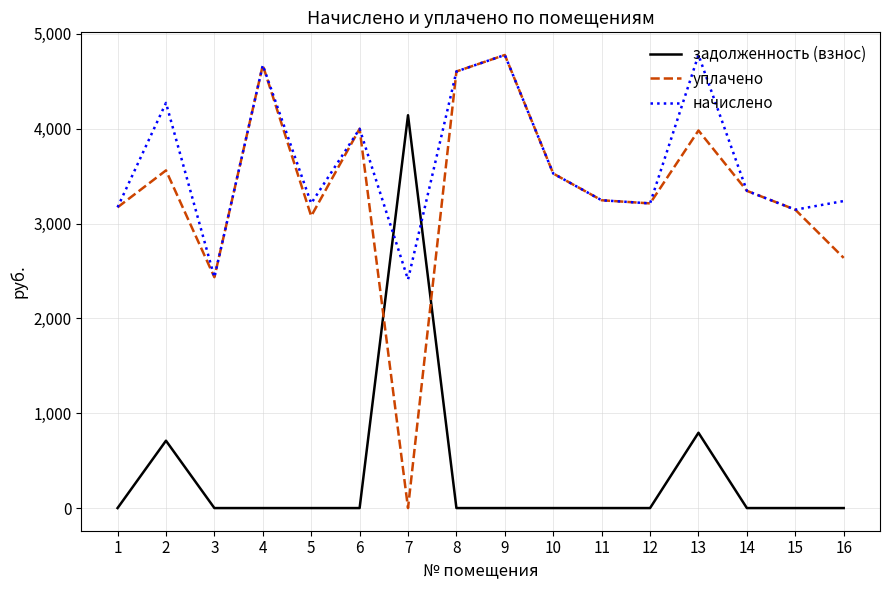

What is the total value across all series at 7?

6551.9